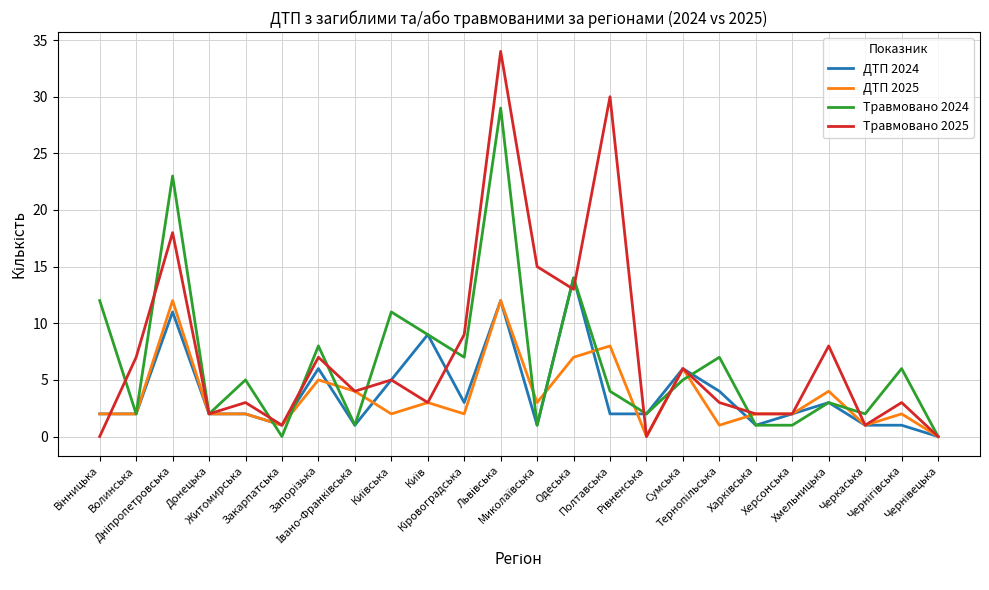

What is the total value across all series at Черкаська?

5